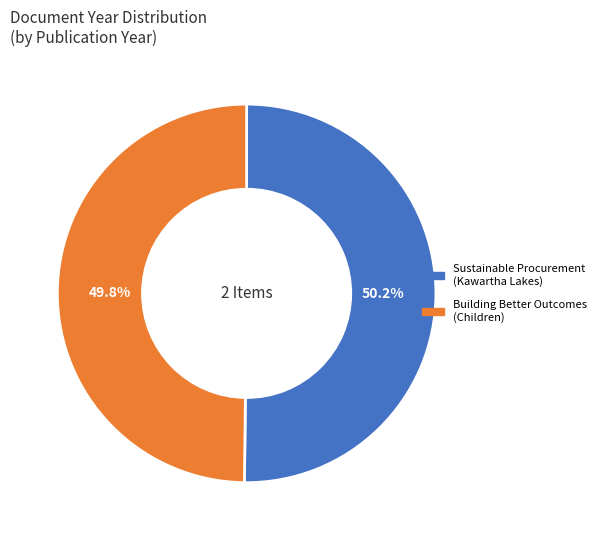

Does any single category account for the majority?

Yes